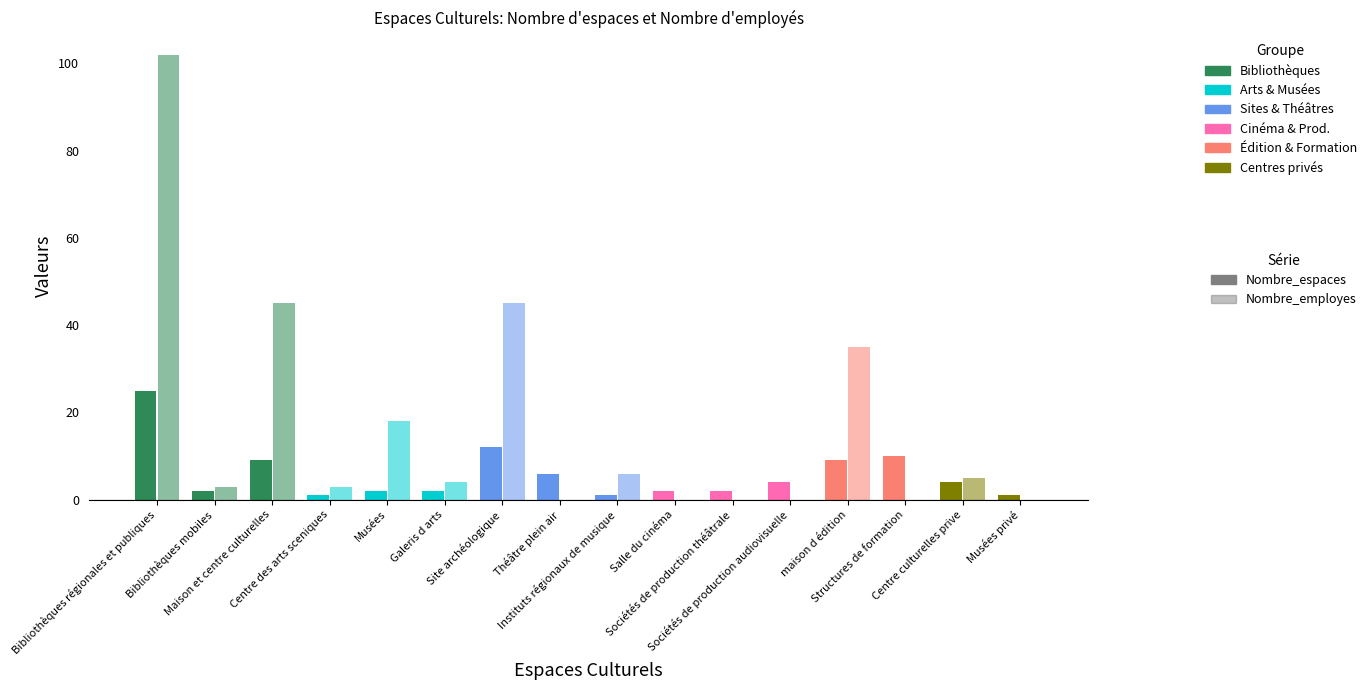

Which series changed the most between Sociétés de production théâtrale and Structures de formation?

Nombre_espaces